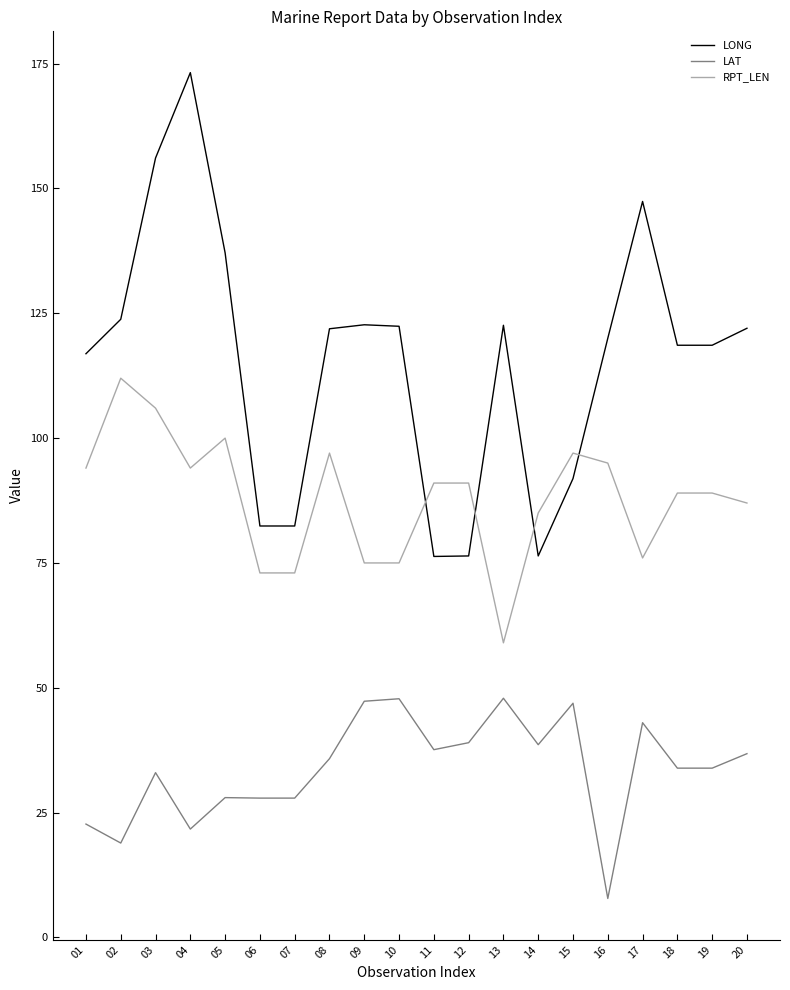

What is the difference between the LAT values at 17 and 13?

4.9